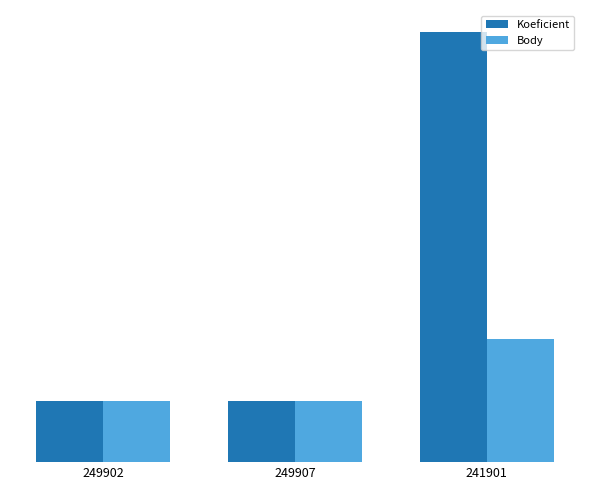

Which series has the largest total across all categories?

Koeficient